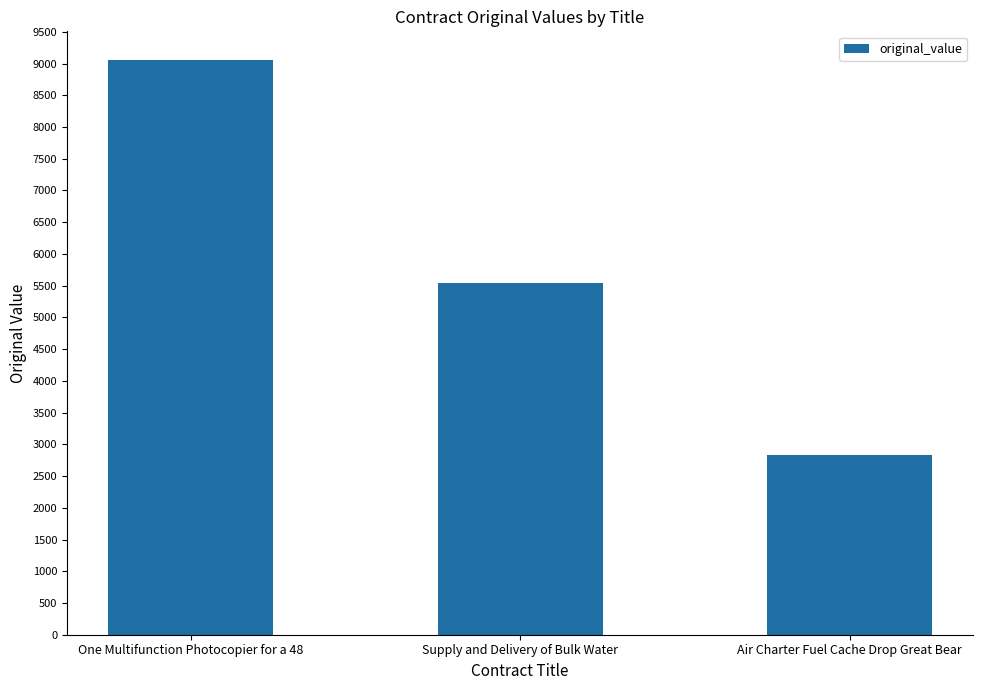

Read the value at One Multifunction Photocopier for a 48.

9055.2